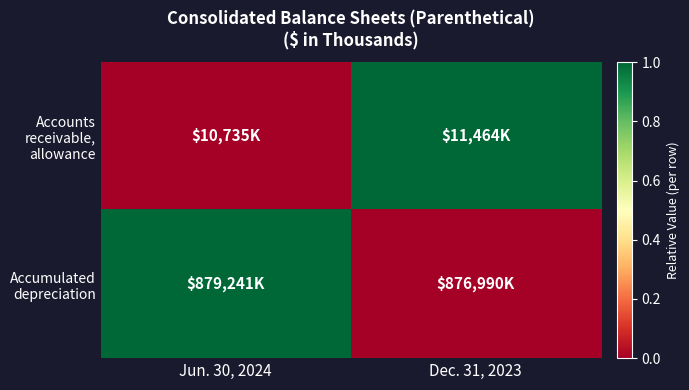

What is the total value across all series at Jun. 30, 2024?

1